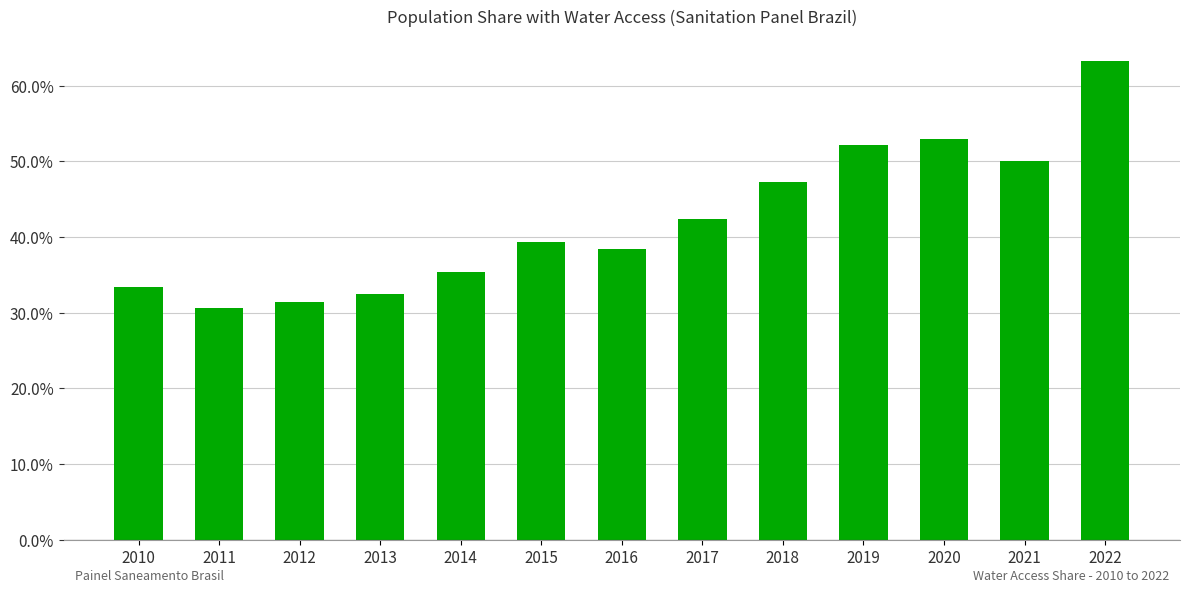

Rank the categories by value from lowest to highest.

2011, 2012, 2013, 2010, 2014, 2016, 2015, 2017, 2018, 2021, 2019, 2020, 2022